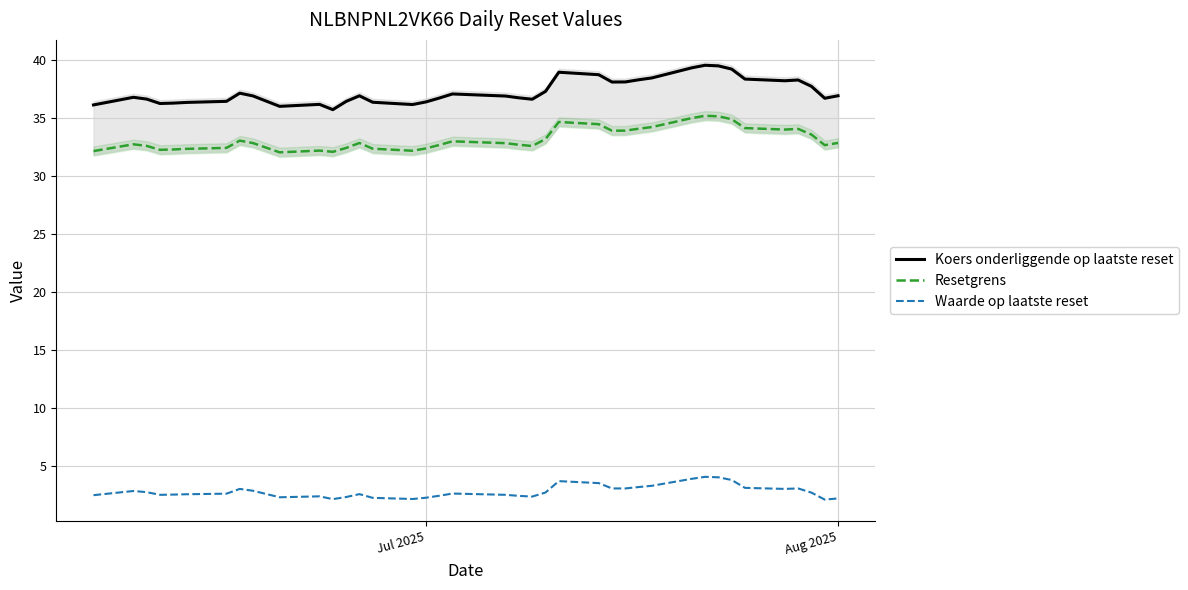

True or false: Waarde op laatste reset and Resetgrens cross at least once.

False